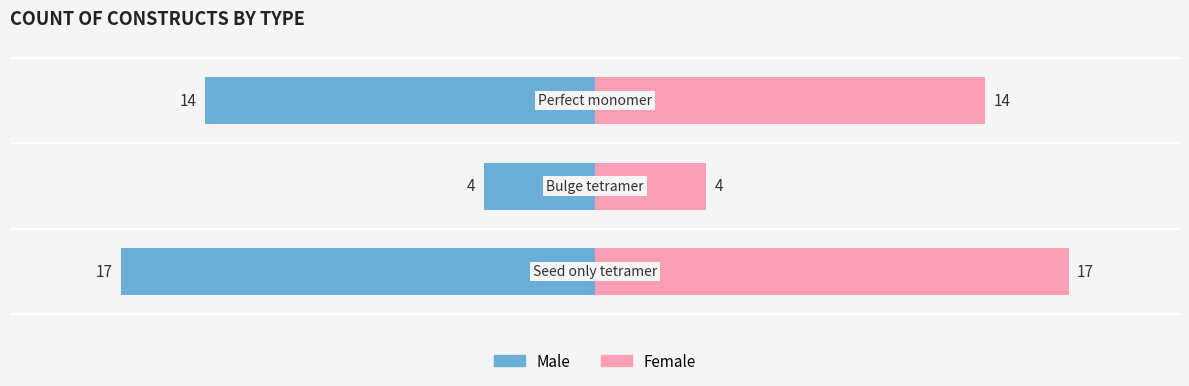

What is the spread (max minus min) of values at 0?

34